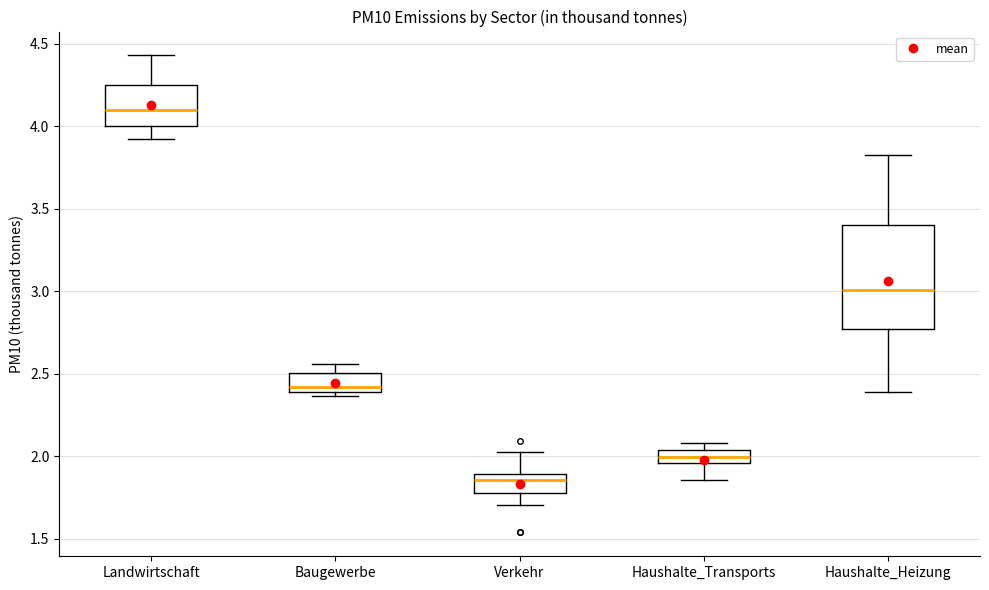

Which box has the highest median line?

Landwirtschaft